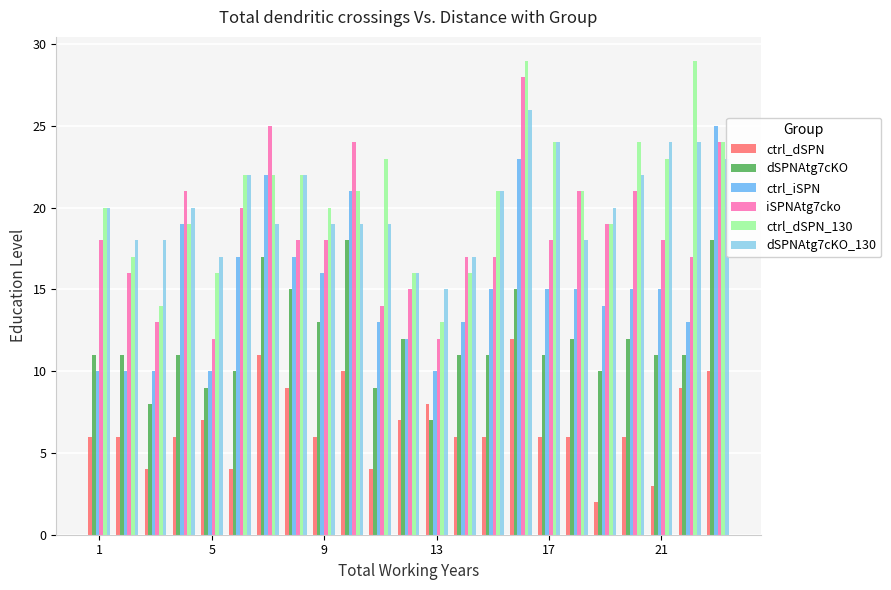

What is the maximum value shown in the chart?

29